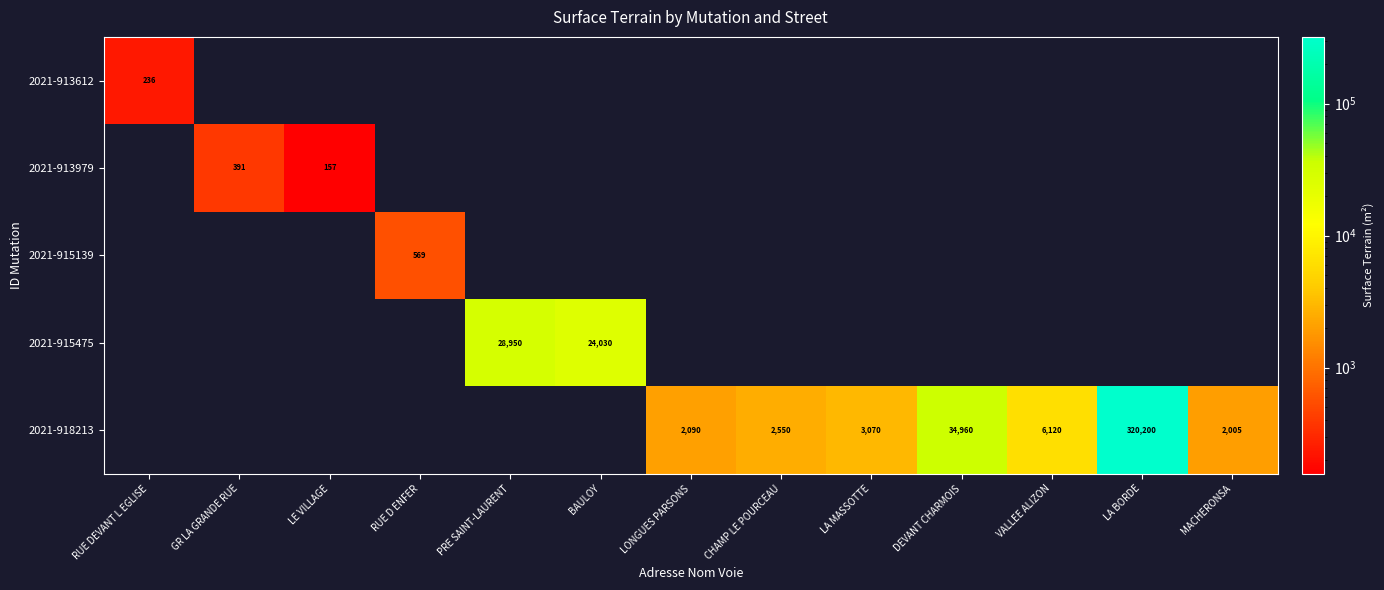

The 2021-915475 series shows 24030 at BAULOY. True or false?

True